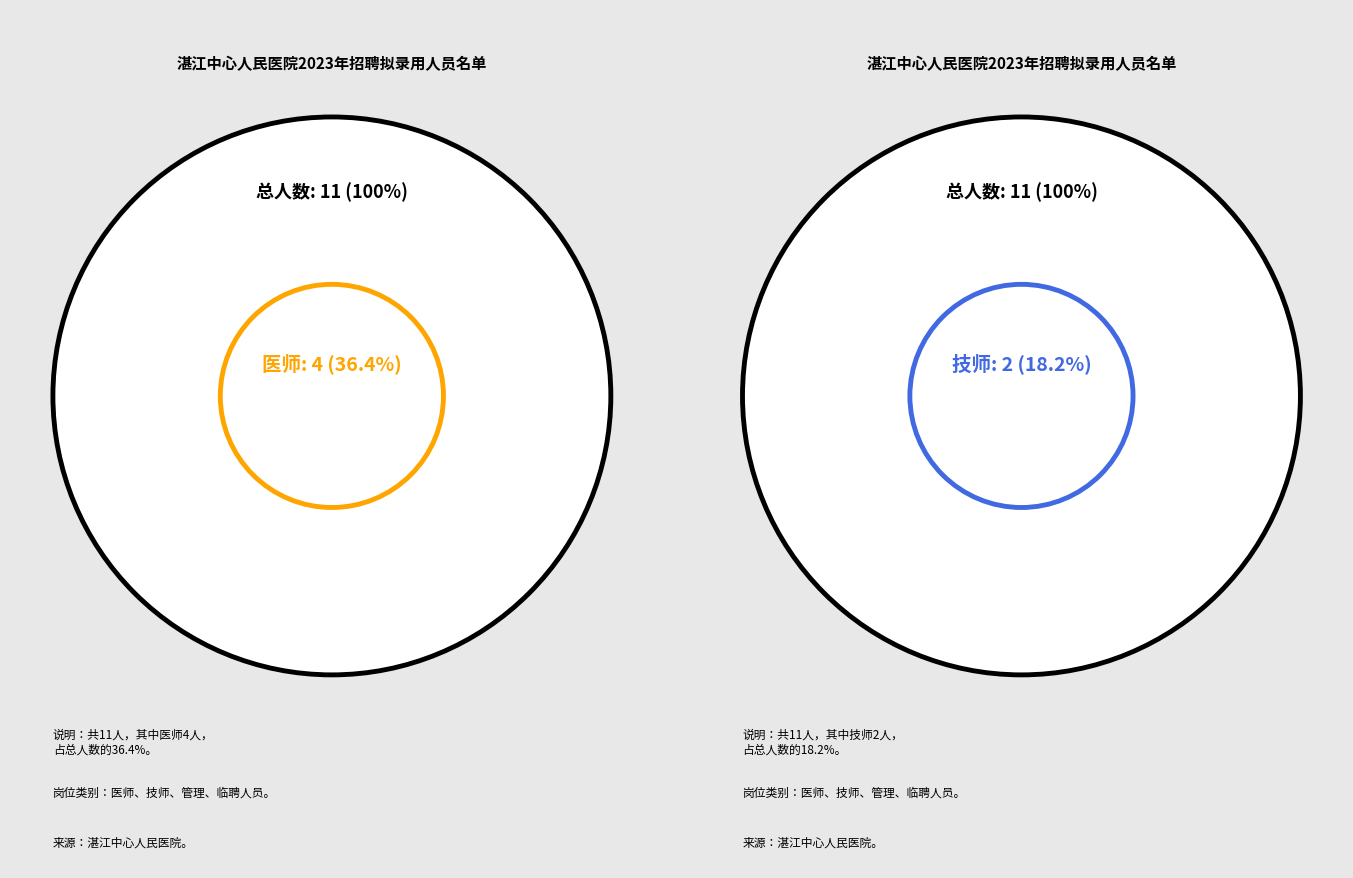

Combined, do 临聘人员 and 管理 account for over 50%?

No